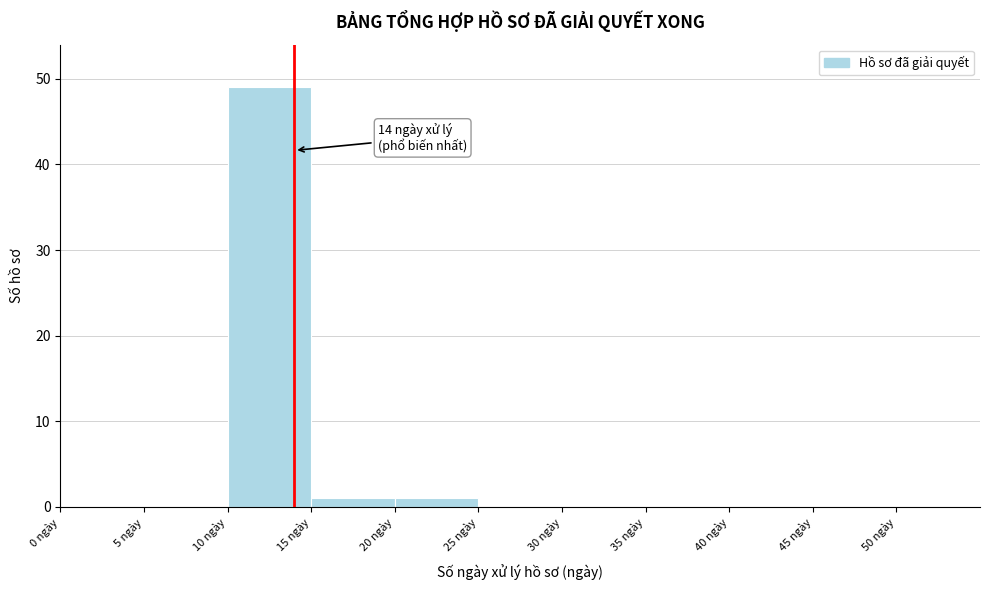

Over which range of the x-axis is the bar tallest?

10 to 15